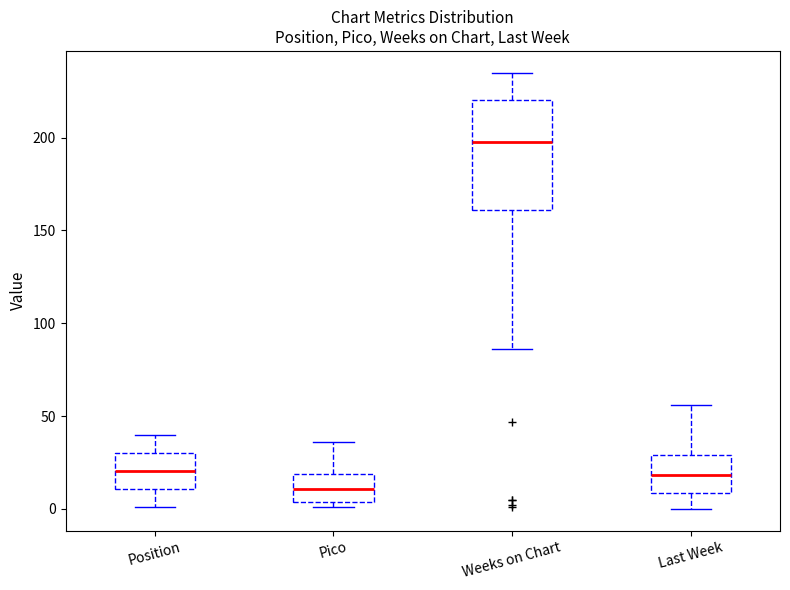

Where does the upper whisker of the box for Pico end on the y-axis? The values are not printed on the chart, so give them approximately, as read against the axis.

35